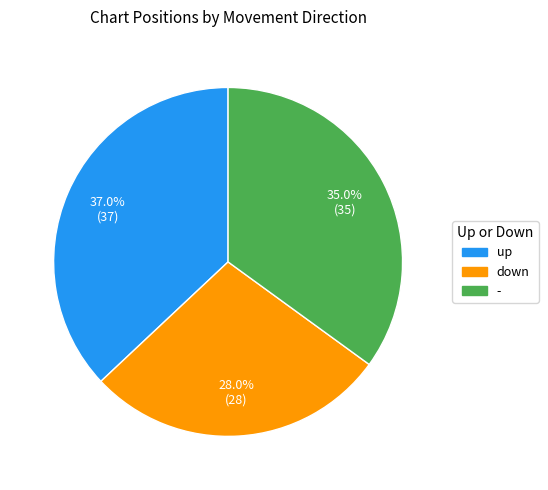

Rank the categories by value from highest to lowest.

up, -, down